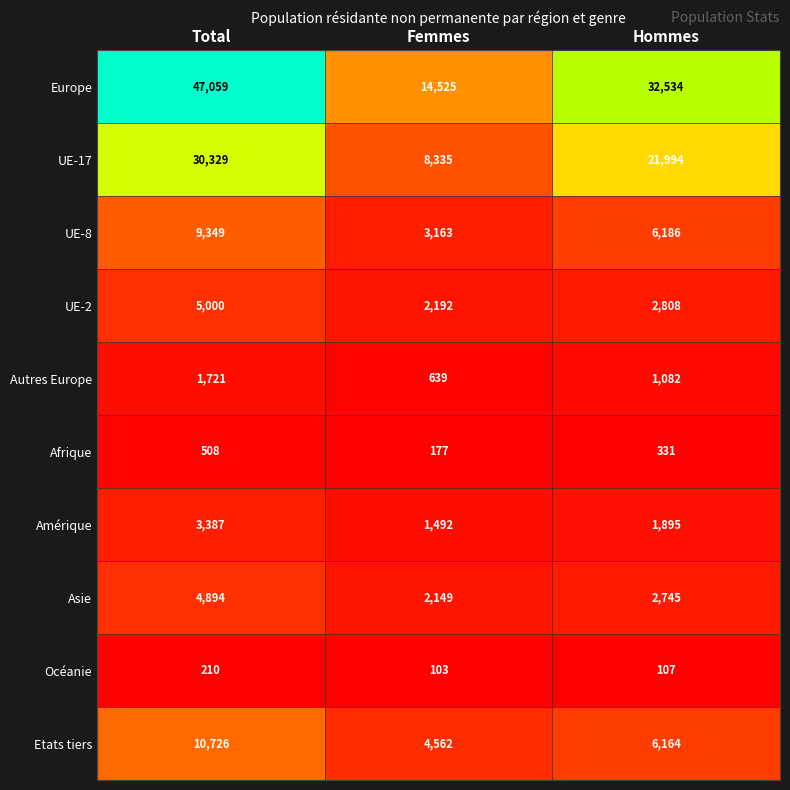

Is it true that UE-8 equals 6186 at Hommes?

True